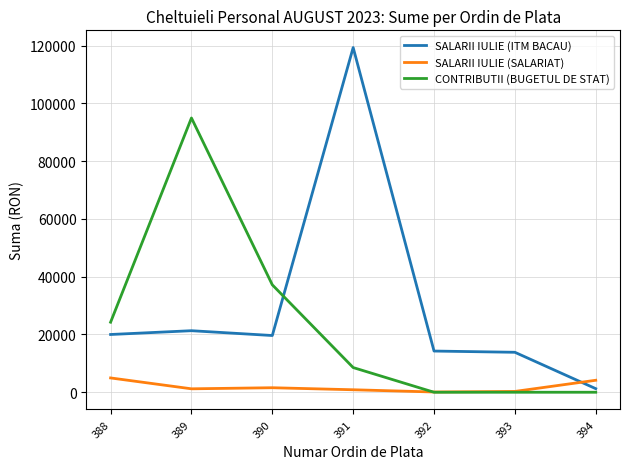

How many lines are shown in the chart?

3